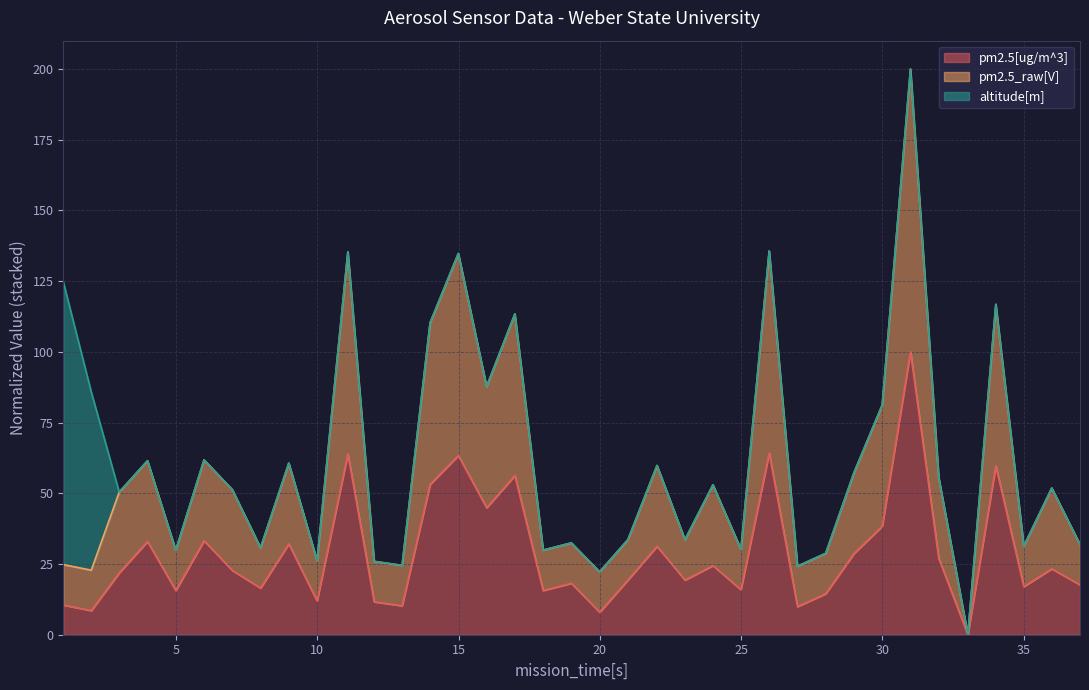

True or false: pm2.5[ug/m^3] and pm2.5_raw[V] cross at least once.

False